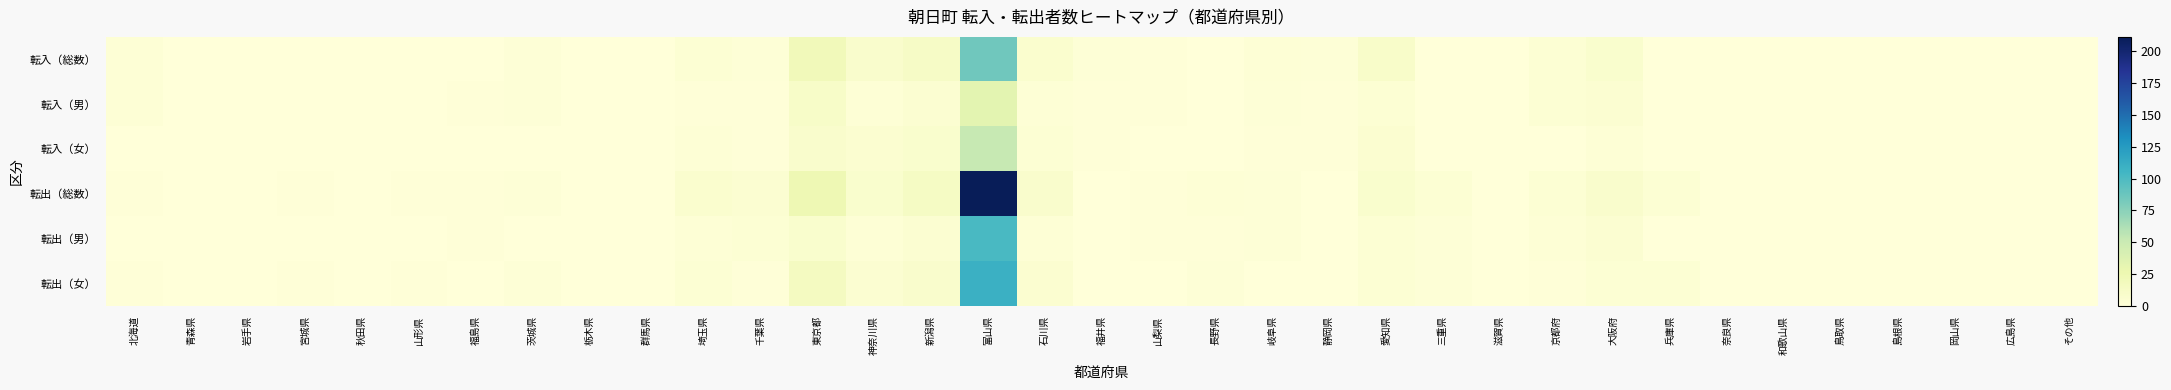

What is the difference between the highest and lowest values at 京都府?

4